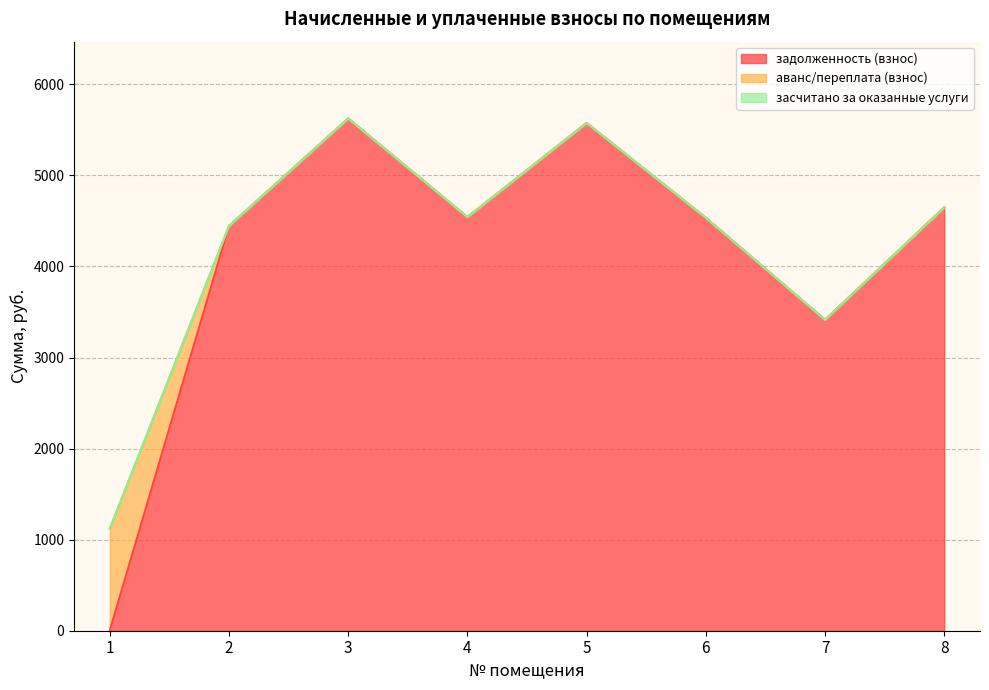

Reading left to right, transcribe all the data shown in this chart.

задолженность (взнос): 0.0	4444.4	5625.2	4542.8	5576.0	4534.6	3414.3	4649.4
аванс/переплата (взнос): 1120.1	0.0	0.0	0.0	0.0	0.0	0.0	0.0
засчитано за оказанные услуги: 0.0	0.0	0.0	0.0	0.0	0.0	0.0	0.0